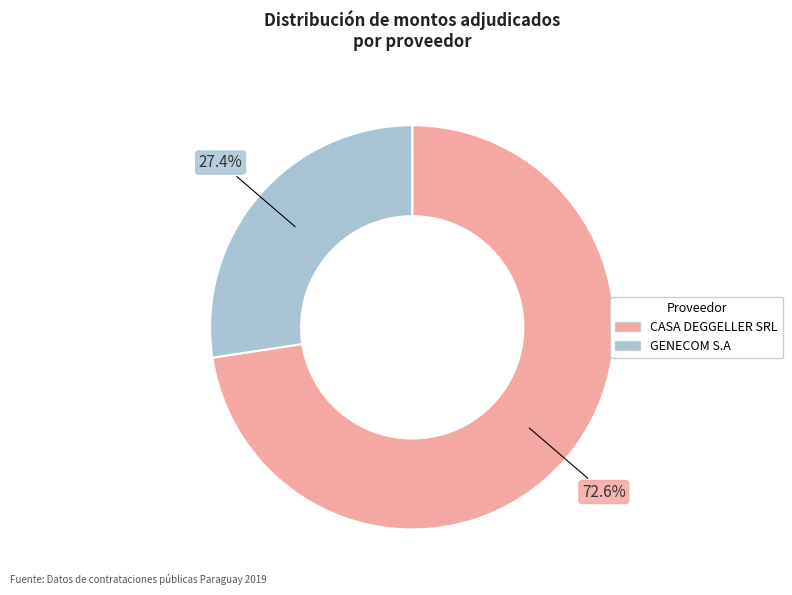

To the nearest percent, what percentage of the pie is CASA DEGGELLER SRL?

73%